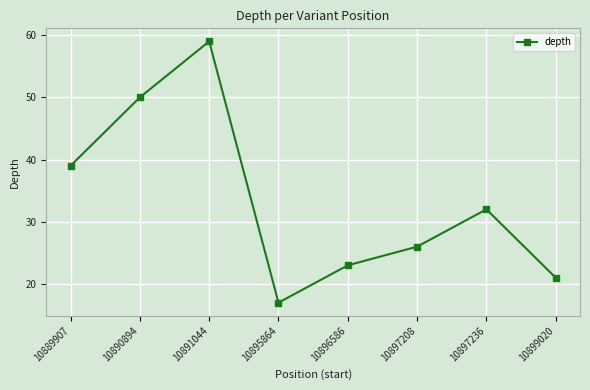

Is it true that the value at 10890894 is 21?

False